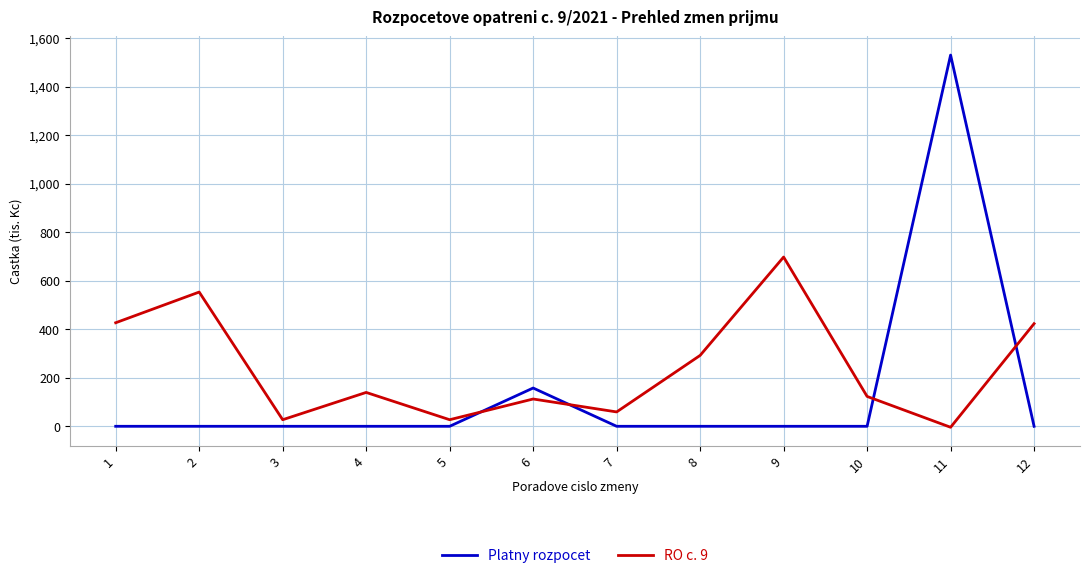

Rank the series by their maximum value, from lowest to highest.

RO c. 9, Platny rozpocet